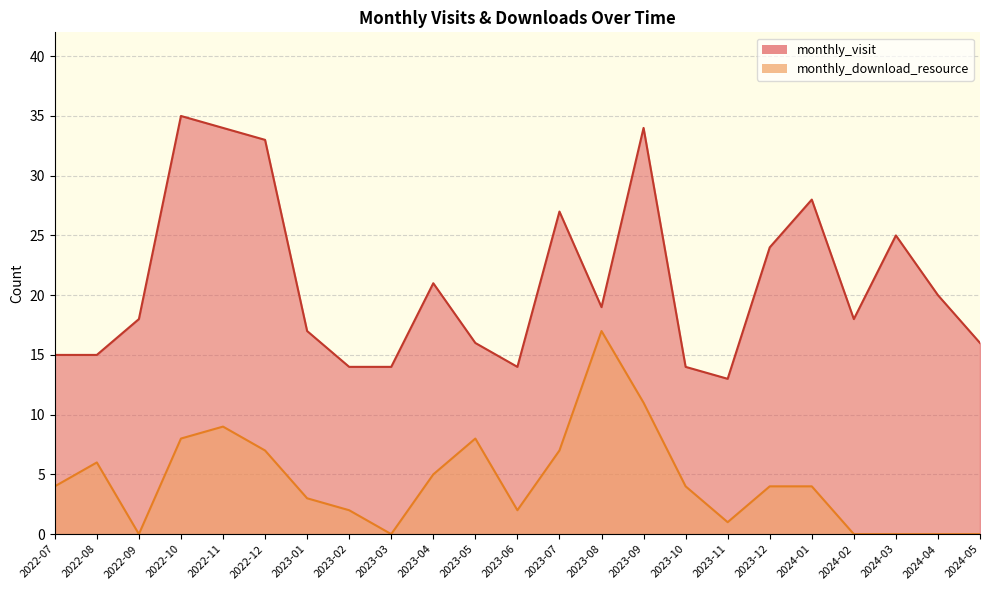

What is the label of the 3rd point from the right?

2024-03